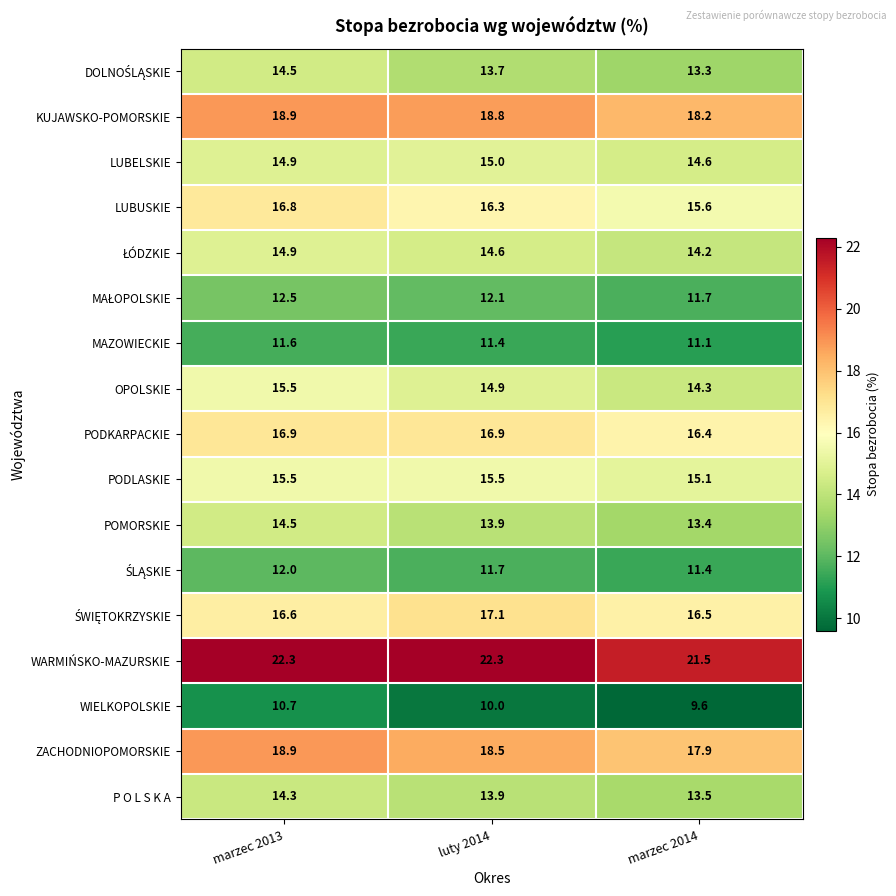

Read the LUBELSKIE value at luty 2014.

15.0